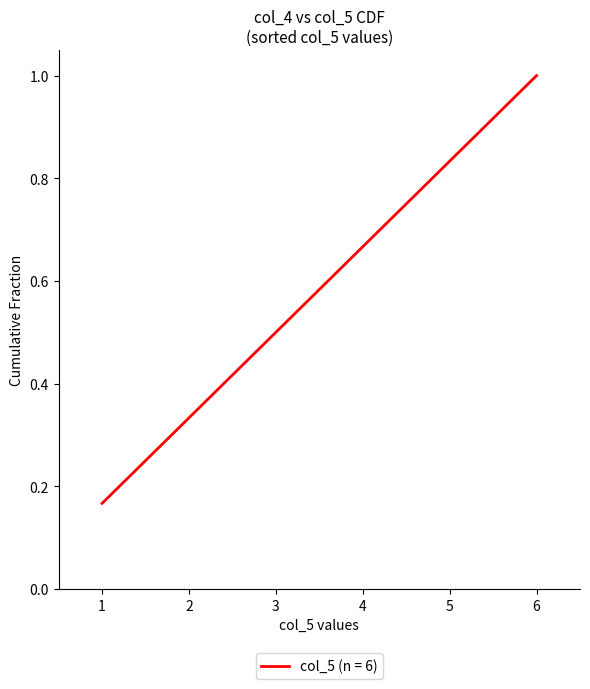

True or false: there are more than 1 points higher than both neighbors.

False